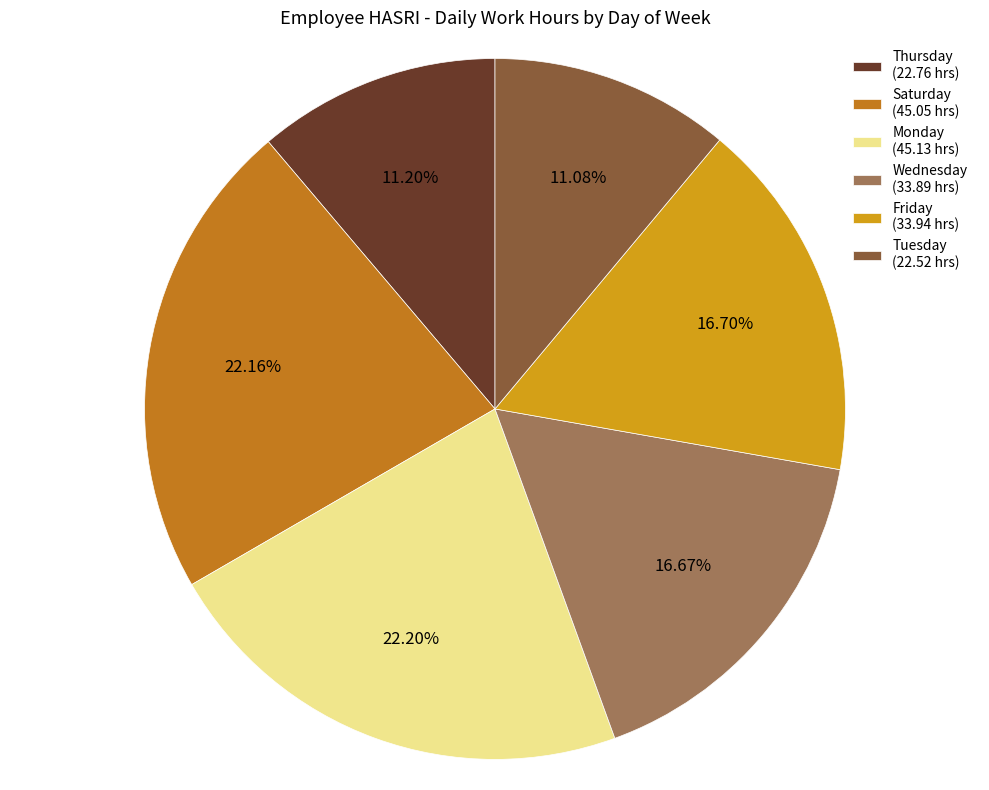

Approximately how many times larger is the value at Saturday (45.05 hrs) compared to Friday (33.94 hrs)?

1.3